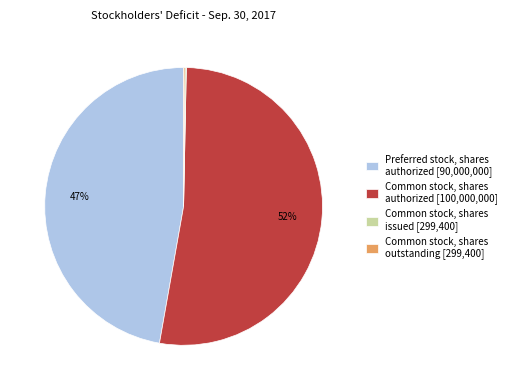

True or false: Preferred stock, shares authorized [90,000,000] accounts for 52% of the total.

False